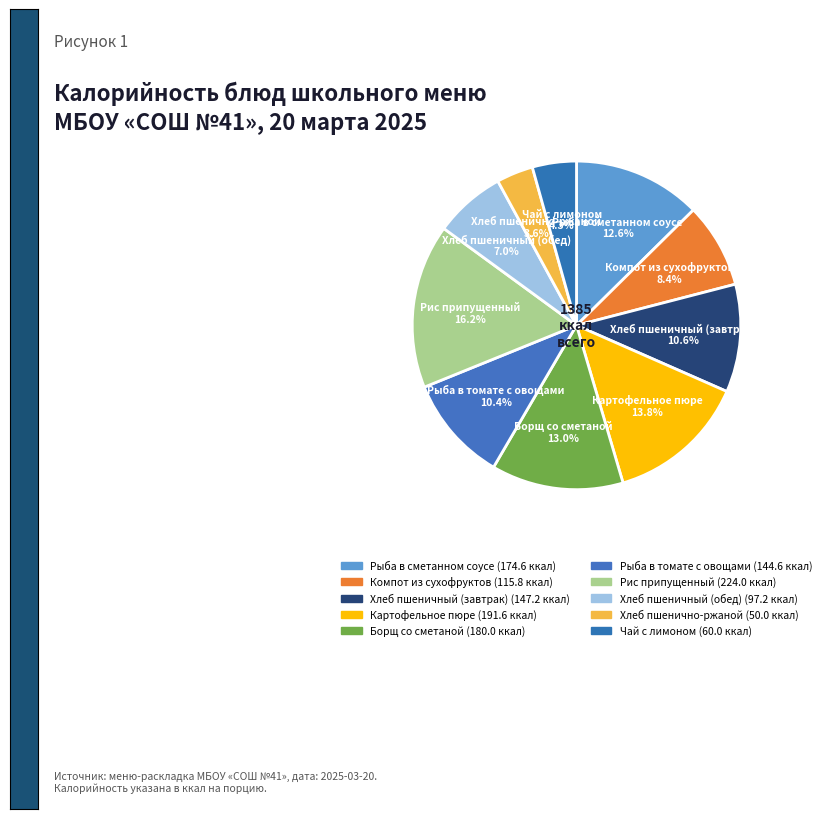

Between Рис припущенный and Хлеб пшенично-ржаной, which is larger?

Рис припущенный